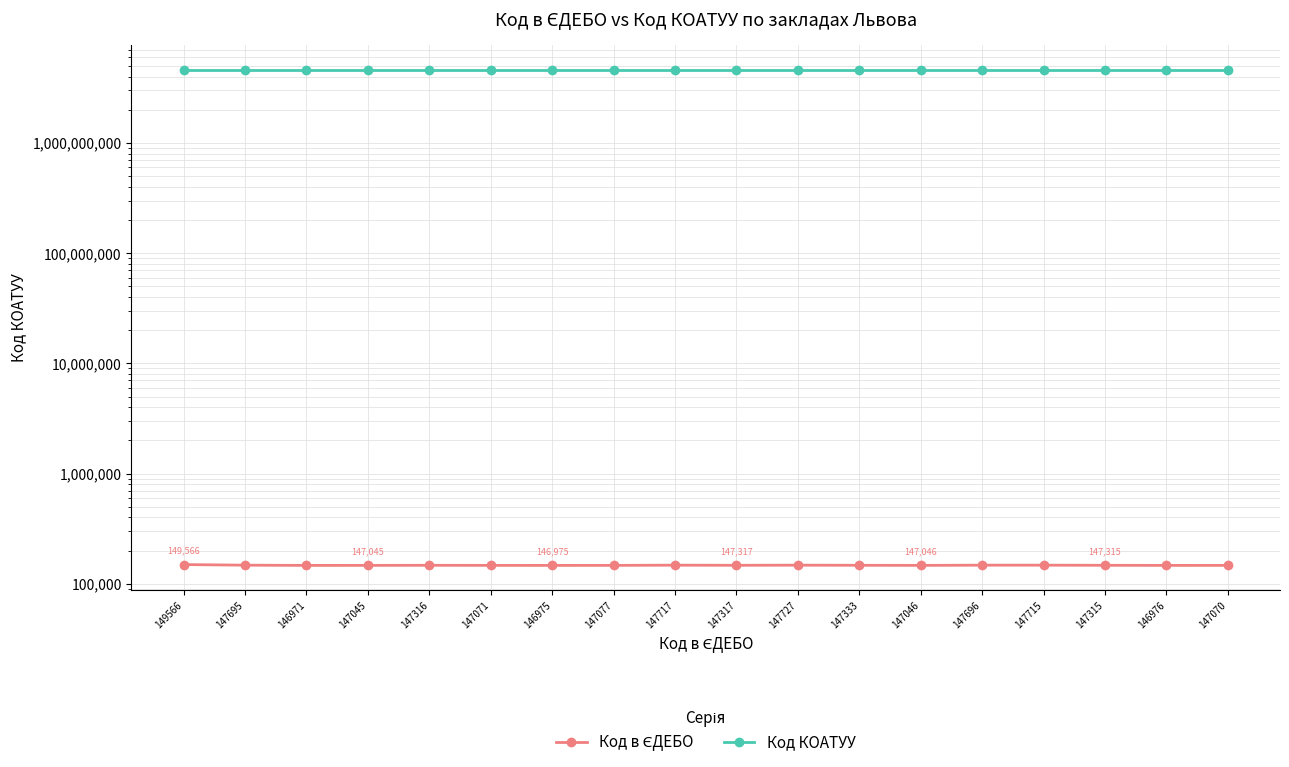

Which label corresponds to the smallest value in the chart?

146971